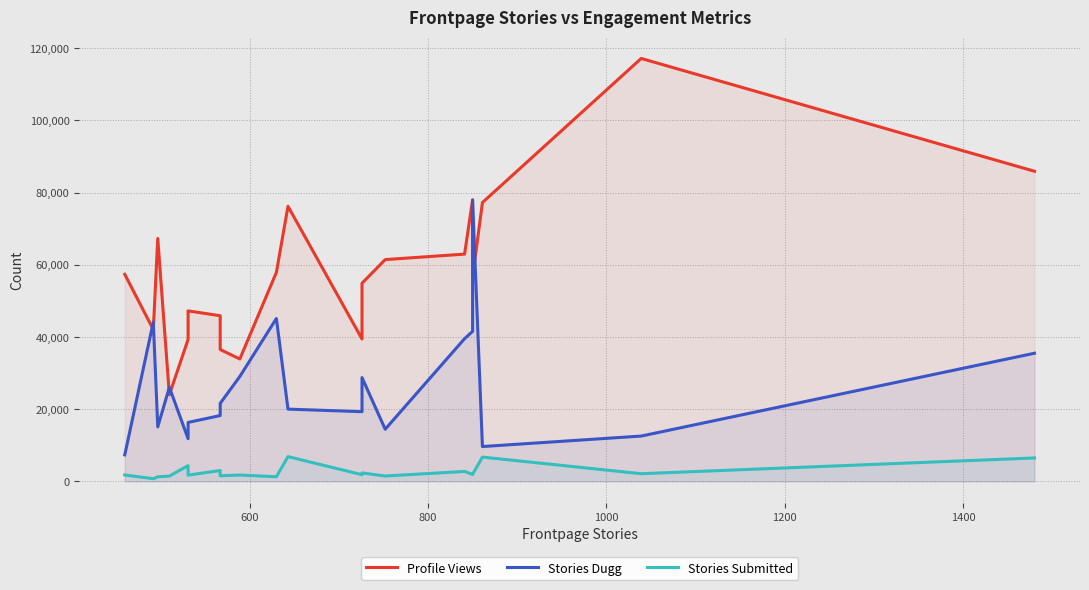

Does the chart display data point markers on the line(s)?

No